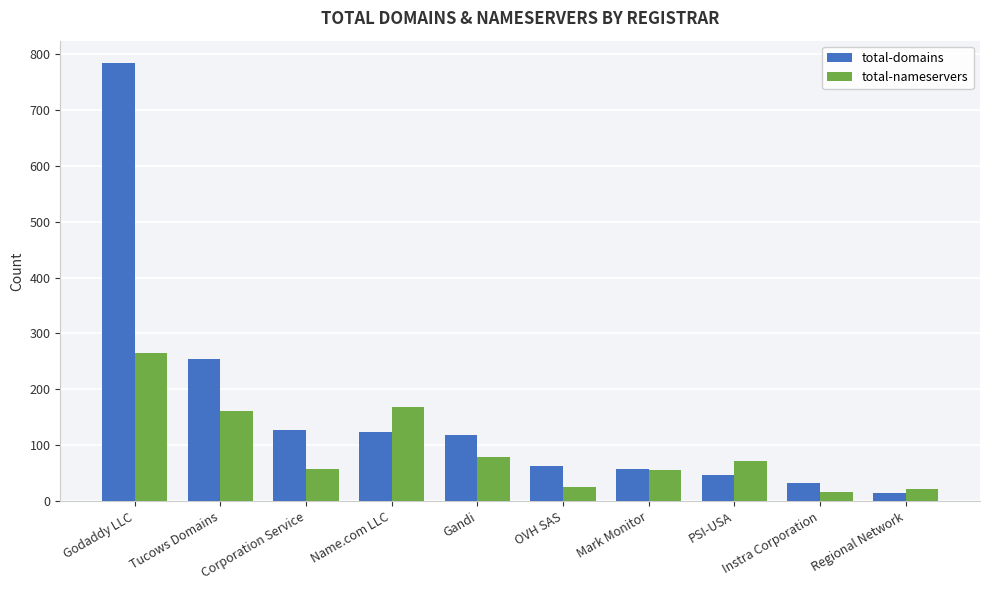

Is it true that total-nameservers equals 22 at Regional Network?

True